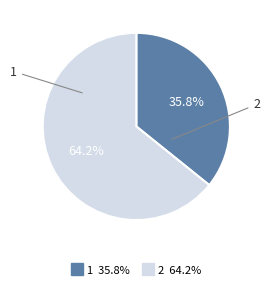

How many slices are in this pie chart?

2